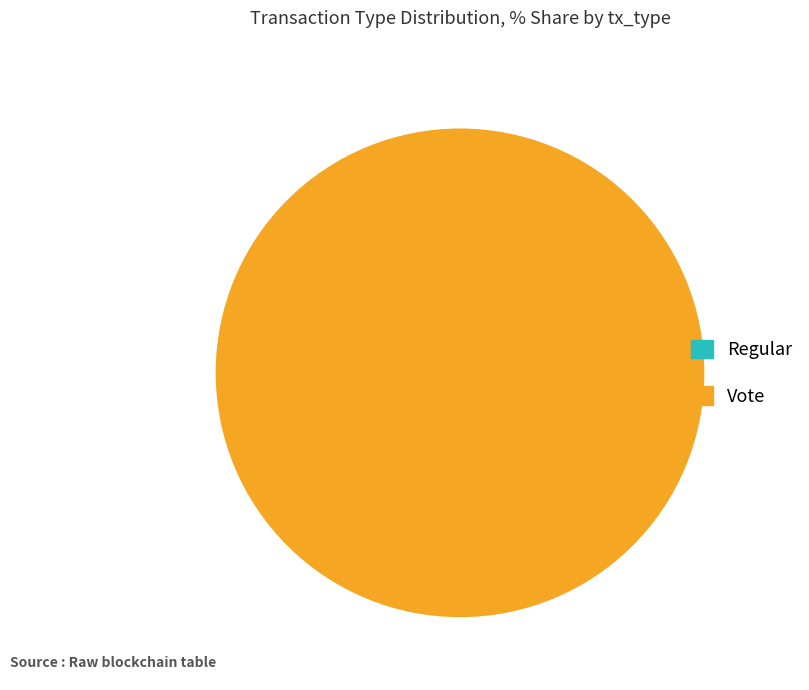

Rank the categories by value from highest to lowest.

Vote, Regular